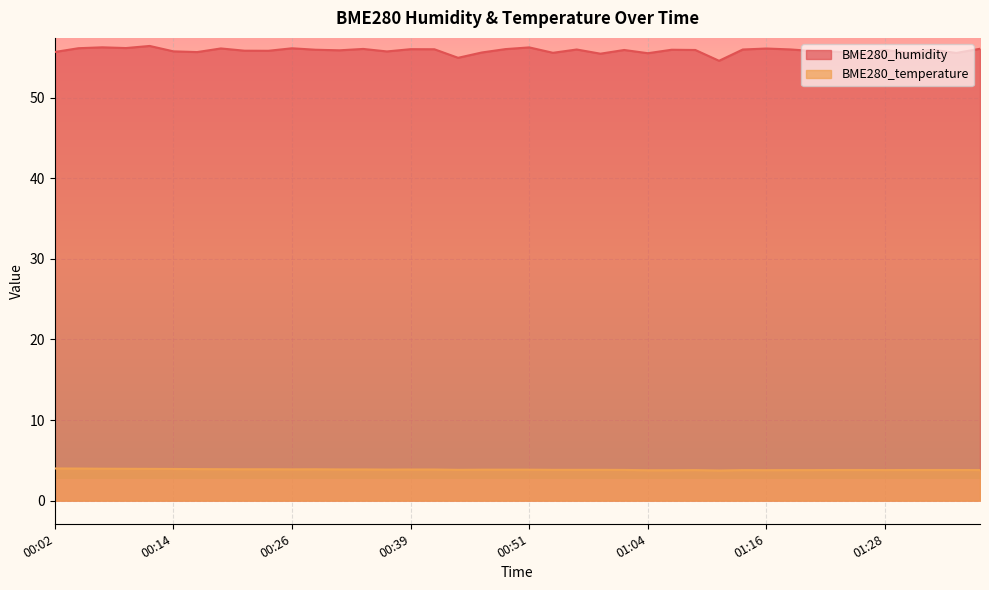

Reading left to right, what are all the values shown in this chart?

BME280_humidity: 00:02=55.6	00:04=56.1	00:07=56.2	00:09=56.1	00:12=56.4	00:14=55.7	00:17=55.6	00:19=56.1	00:21=55.8	00:24=55.8	00:26=56.1	00:29=55.9	00:31=55.9	00:34=56.0	00:36=55.7	00:39=56.0	00:41=56.0	00:44=54.9	00:46=55.6	00:49=56.0	00:51=56.2	00:54=55.5	00:56=56.0	00:59=55.4	01:01=55.9	01:04=55.5	01:06=55.9	01:09=55.9	01:11=54.6	01:14=56.0	01:16=56.1	01:19=56.0	01:21=55.8	01:24=55.7	01:26=55.5	01:28=55.9	01:31=55.5	01:33=55.9	01:36=55.5	01:38=56.0
BME280_temperature: 00:02=4.0	00:04=4.0	00:07=4.0	00:09=4.0	00:12=3.9	00:14=3.9	00:17=3.9	00:19=3.9	00:21=3.9	00:24=3.9	00:26=3.9	00:29=3.9	00:31=3.9	00:34=3.9	00:36=3.9	00:39=3.9	00:41=3.9	00:44=3.8	00:46=3.8	00:49=3.8	00:51=3.8	00:54=3.8	00:56=3.8	00:59=3.8	01:01=3.8	01:04=3.8	01:06=3.8	01:09=3.8	01:11=3.7	01:14=3.8	01:16=3.8	01:19=3.8	01:21=3.8	01:24=3.8	01:26=3.8	01:28=3.8	01:31=3.8	01:33=3.8	01:36=3.8	01:38=3.8